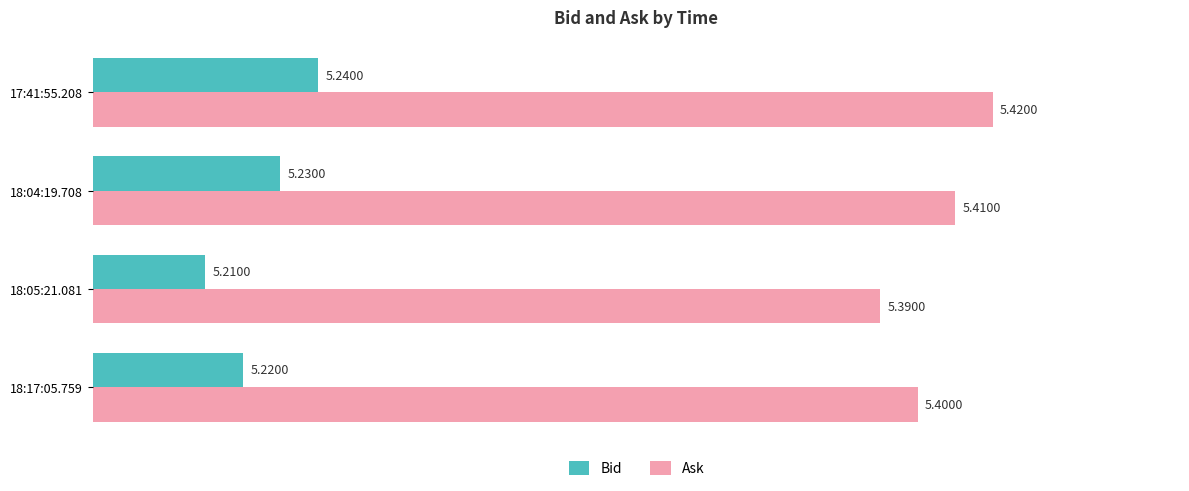

Rank the series by their maximum value, from lowest to highest.

Bid, Ask